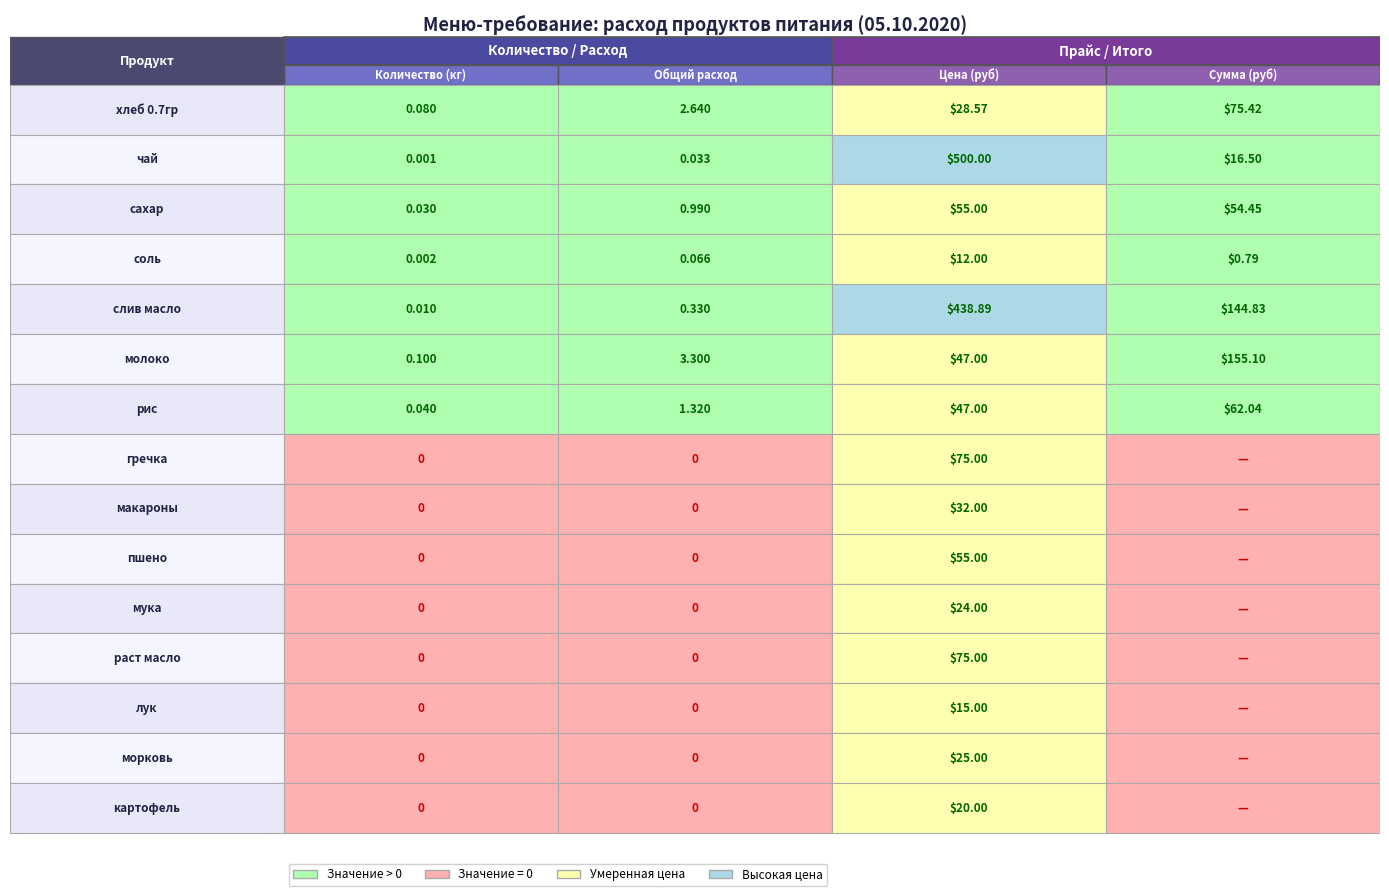

Reading left to right, extract all data points from this chart.

хлеб 0.7гр: хлеб 0.7гр=0.1	чай=2.6	сахар=28.6	соль=75.4
чай: хлеб 0.7гр=0.0	чай=0.0	сахар=500.0	соль=16.5
сахар: хлеб 0.7гр=0.0	чай=1.0	сахар=55.0	соль=54.5
соль: хлеб 0.7гр=0.0	чай=0.1	сахар=12.0	соль=0.8
слив масло: хлеб 0.7гр=0.0	чай=0.3	сахар=438.9	соль=144.8
молоко: хлеб 0.7гр=0.1	чай=3.3	сахар=47.0	соль=155.1
рис: хлеб 0.7гр=0.0	чай=1.3	сахар=47.0	соль=62.0
гречка: хлеб 0.7гр=0.0	чай=0.0	сахар=75.0	соль=0.0
макароны: хлеб 0.7гр=0.0	чай=0.0	сахар=32.0	соль=0.0
пшено: хлеб 0.7гр=0.0	чай=0.0	сахар=55.0	соль=0.0
мука: хлеб 0.7гр=0.0	чай=0.0	сахар=24.0	соль=0.0
раст масло: хлеб 0.7гр=0.0	чай=0.0	сахар=75.0	соль=0.0
лук: хлеб 0.7гр=0.0	чай=0.0	сахар=15.0	соль=0.0
морковь: хлеб 0.7гр=0.0	чай=0.0	сахар=25.0	соль=0.0
картофель: хлеб 0.7гр=0.0	чай=0.0	сахар=20.0	соль=0.0